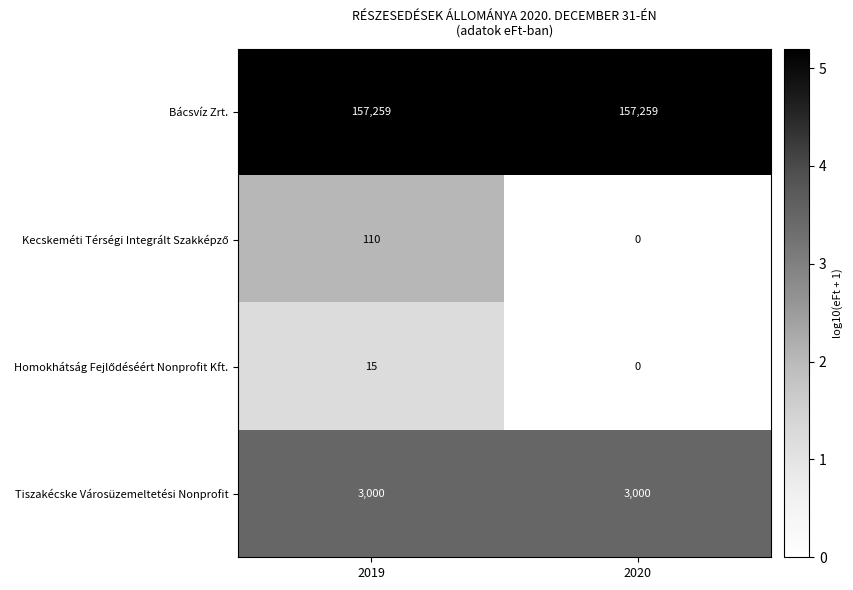

What is the spread (max minus min) of values at 2020?

157259